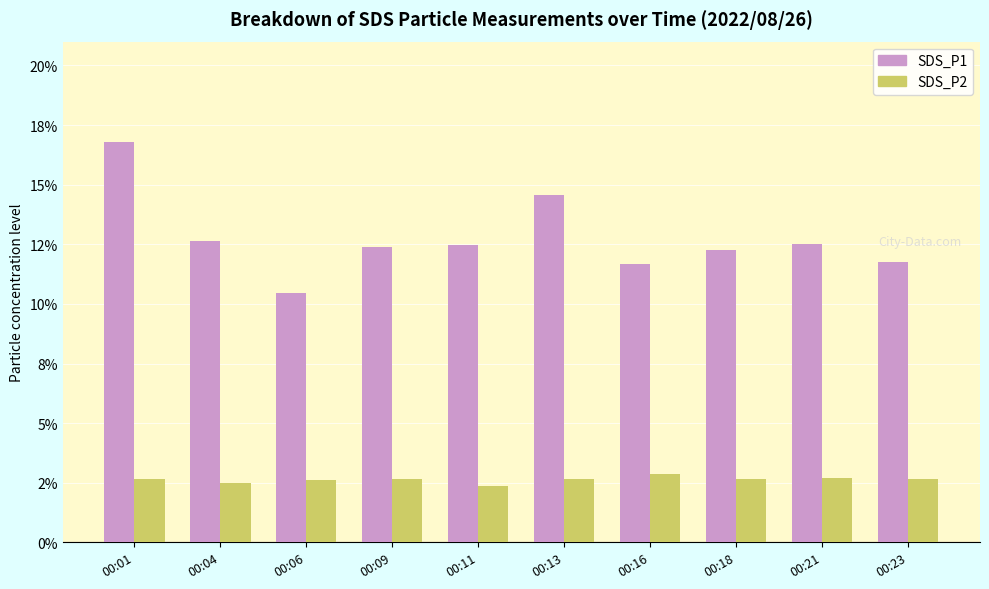

What are all the series names shown in the legend?

SDS_P1, SDS_P2